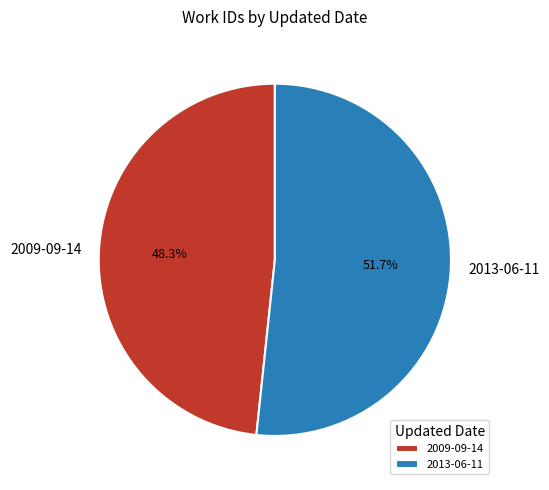

Rank the categories by value from highest to lowest.

2013-06-11, 2009-09-14